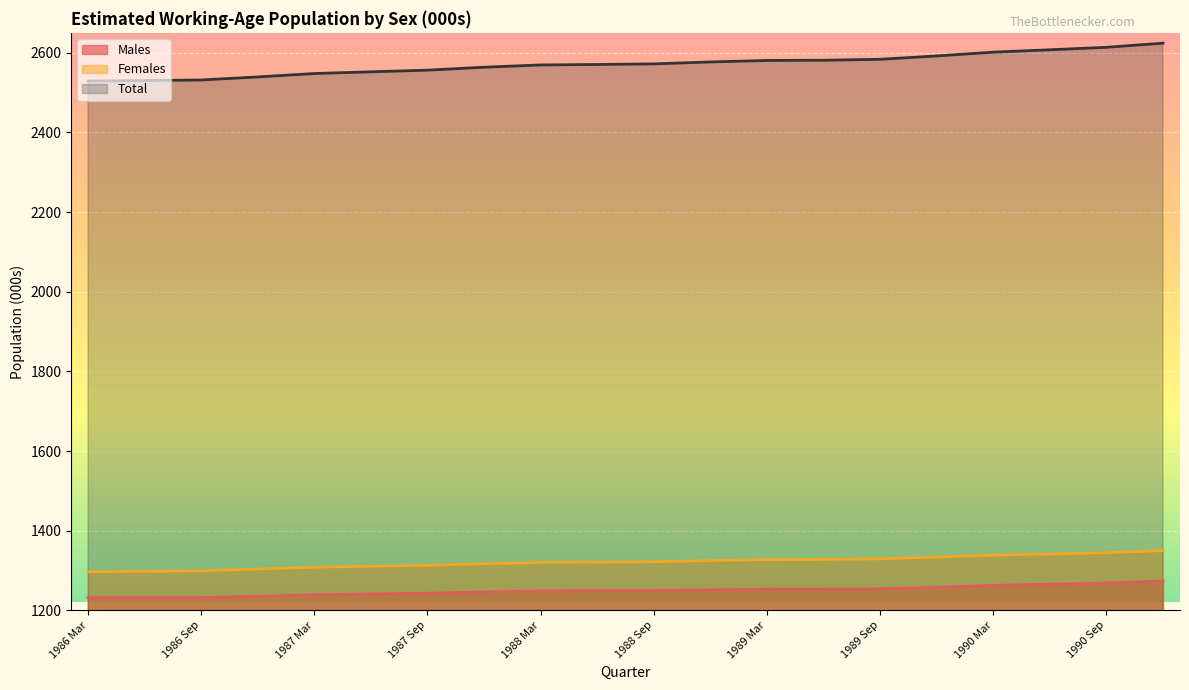

Reading left to right, list all the values displayed in this chart.

Males: 1986 Mar=1232.1	1986 Jun=1232.1	1986 Sep=1232.2	1986 Dec=1235.4	1987 Mar=1239.4	1987 Jun=1241.3	1987 Sep=1243.1	1987 Dec=1246.5	1988 Mar=1249.0	1988 Jun=1249.4	1988 Sep=1249.9	1988 Dec=1251.8	1989 Mar=1253.2	1989 Jun=1253.1	1989 Sep=1254.2	1989 Dec=1258.1	1990 Mar=1262.8	1990 Jun=1265.8	1990 Sep=1268.9	1990 Dec=1273.9
Females: 1986 Mar=1297.0	1986 Jun=1298.1	1986 Sep=1299.5	1986 Dec=1303.9	1987 Mar=1308.5	1987 Jun=1310.9	1987 Sep=1313.2	1987 Dec=1317.2	1988 Mar=1320.4	1988 Jun=1321.2	1988 Sep=1322.2	1988 Dec=1325.1	1989 Mar=1327.5	1989 Jun=1328.1	1989 Sep=1329.5	1989 Dec=1333.9	1990 Mar=1338.8	1990 Jun=1341.7	1990 Sep=1344.8	1990 Dec=1350.2
Total: 1986 Mar=2529.1	1986 Jun=2530.2	1986 Sep=2531.7	1986 Dec=2539.3	1987 Mar=2547.9	1987 Jun=2552.2	1987 Sep=2556.3	1987 Dec=2563.7	1988 Mar=2569.4	1988 Jun=2570.6	1988 Sep=2572.1	1988 Dec=2576.9	1989 Mar=2580.7	1989 Jun=2581.2	1989 Sep=2583.6	1989 Dec=2592.0	1990 Mar=2601.5	1990 Jun=2607.5	1990 Sep=2613.7	1990 Dec=2624.1